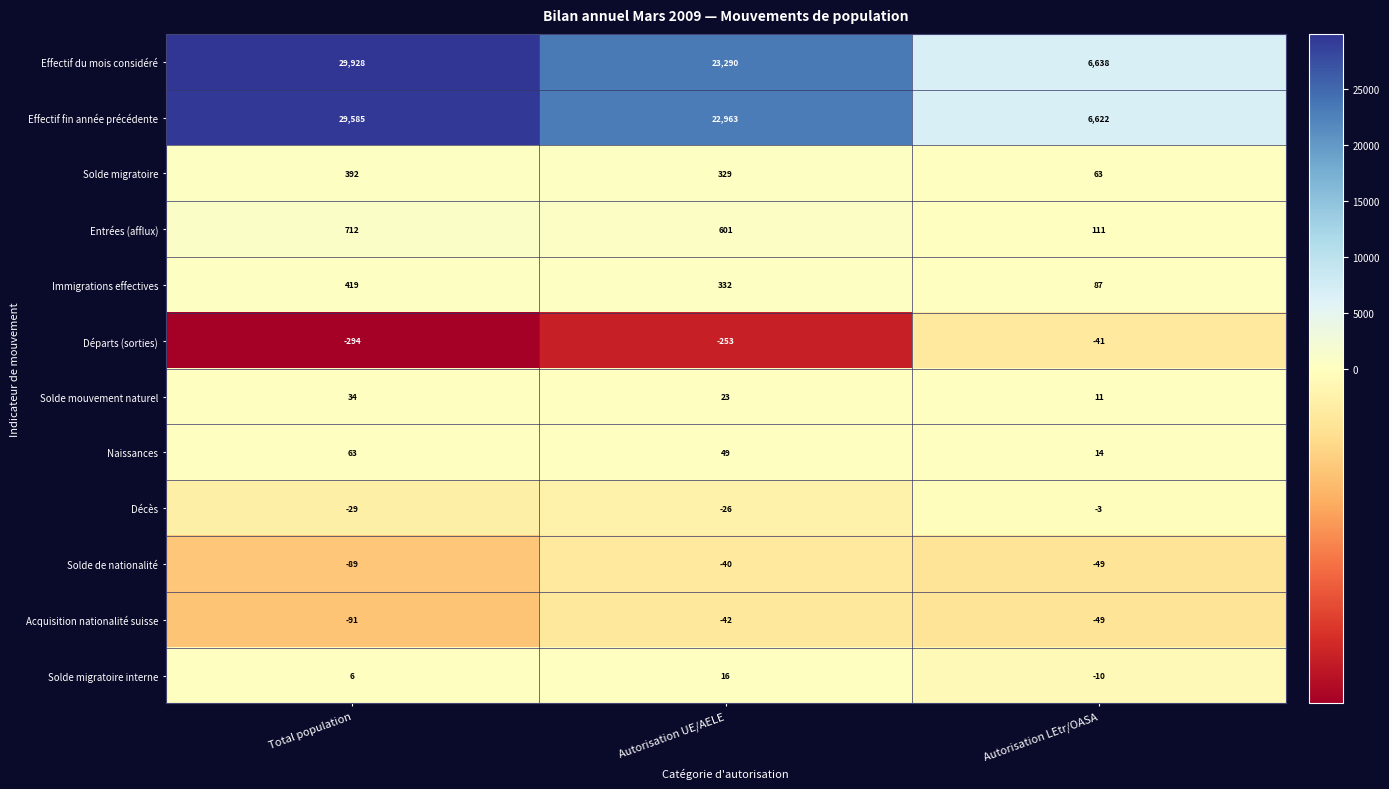

Count the Effectif fin année précédente values in the range 6622 to 29585.

3